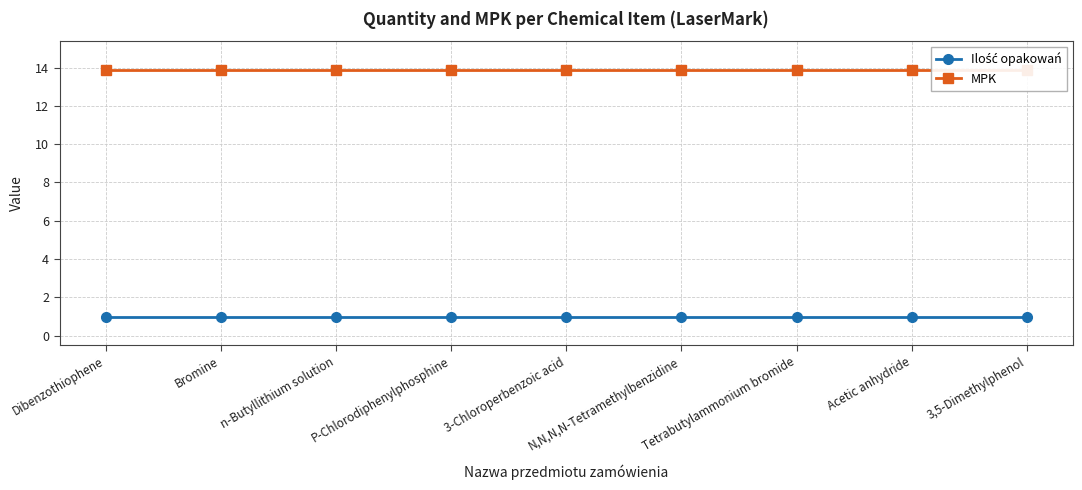

True or false: Ilość opakowań and MPK cross at least once.

False